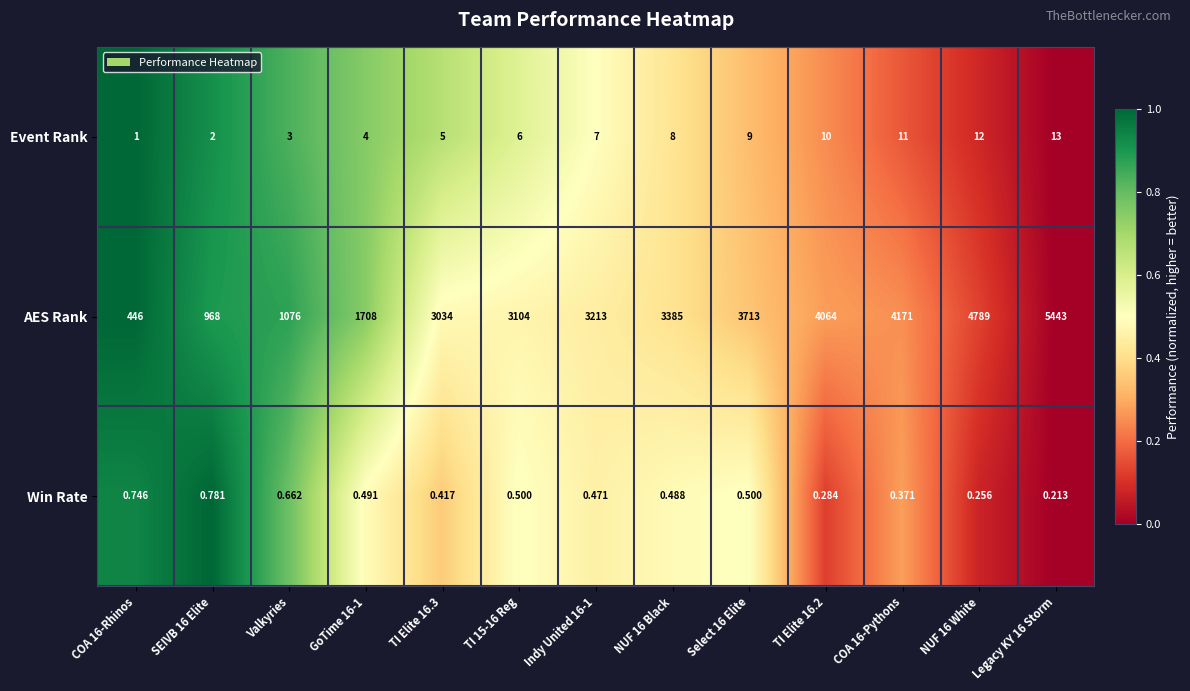

Rank the series at TI Elite 16.2 from highest to lowest value.

AES Rank, Event Rank, Win Rate